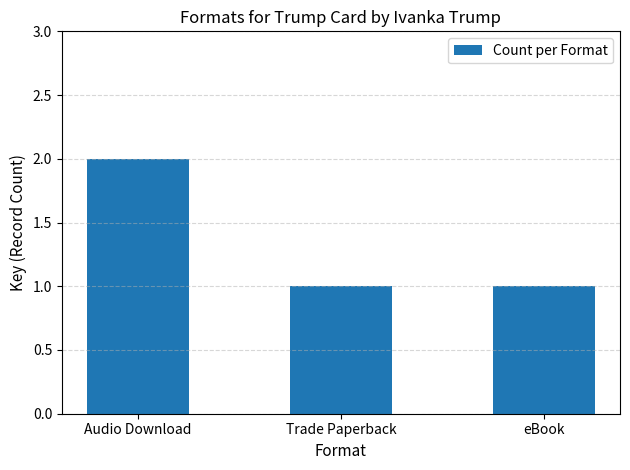

Approximately how many times larger is the value at Audio Download compared to Trade Paperback?

2.0